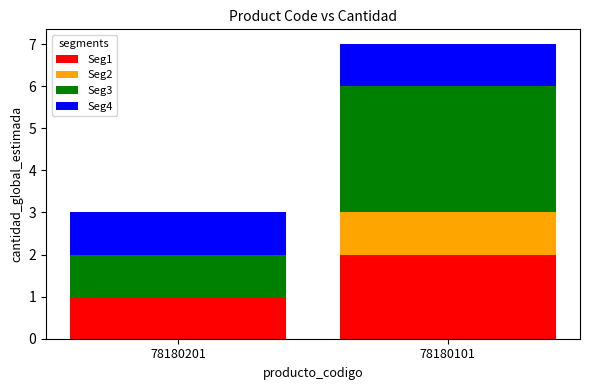

The Seg1 series shows 1 at 78180201. True or false?

True